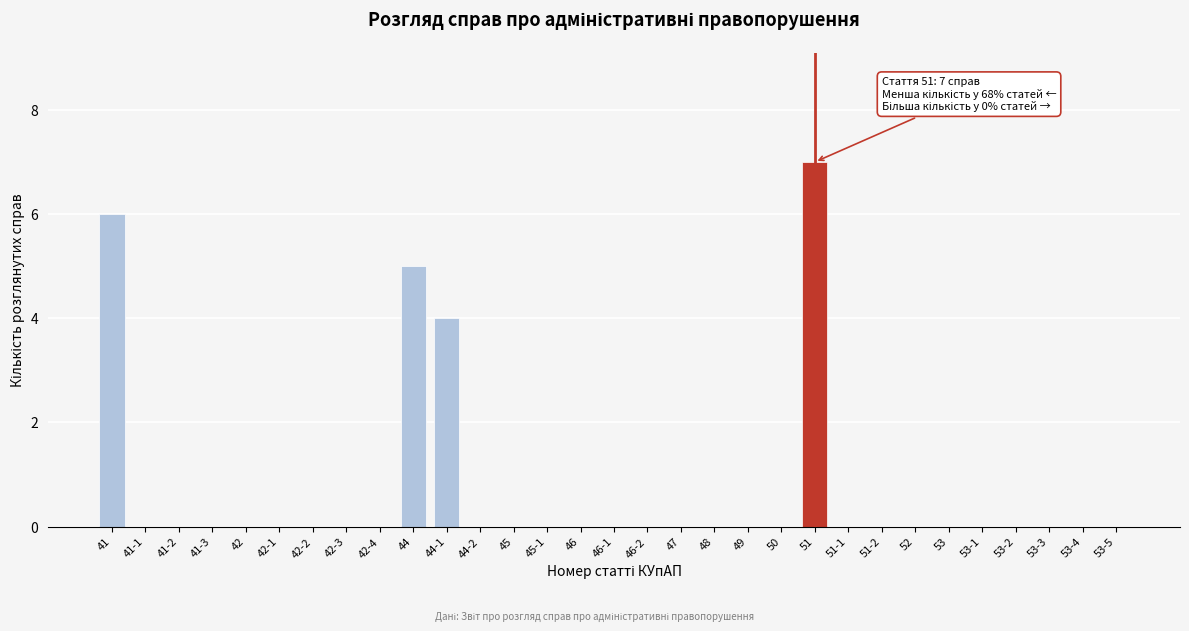

Where is the data nearest to the value 3?

44-1